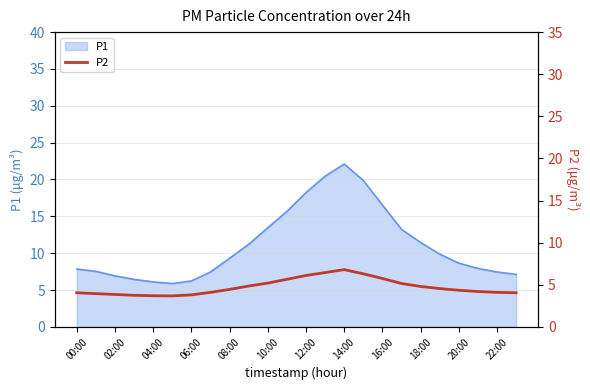

True or false: P1 has a value of 12.7 at 22:00.

False